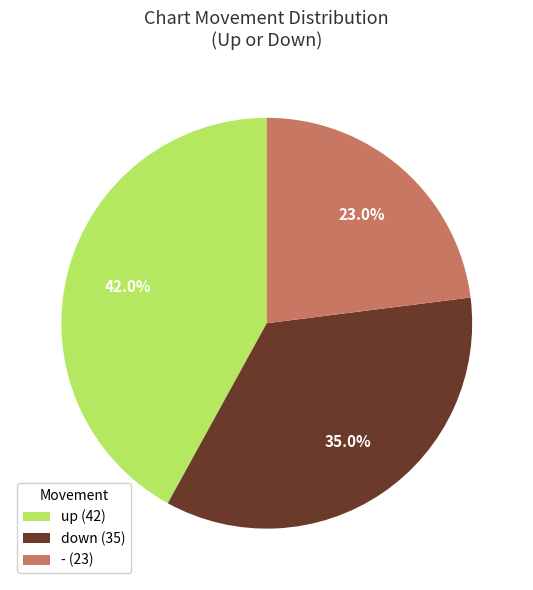

Rank the categories by value from highest to lowest.

up, down, -